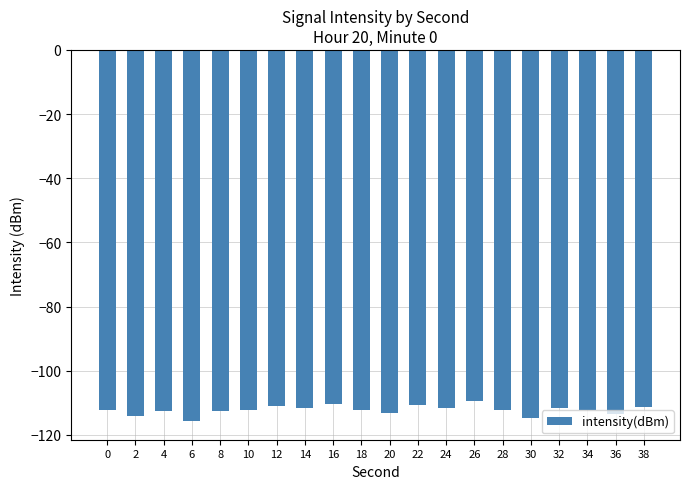

What is the smallest value displayed?

-115.7